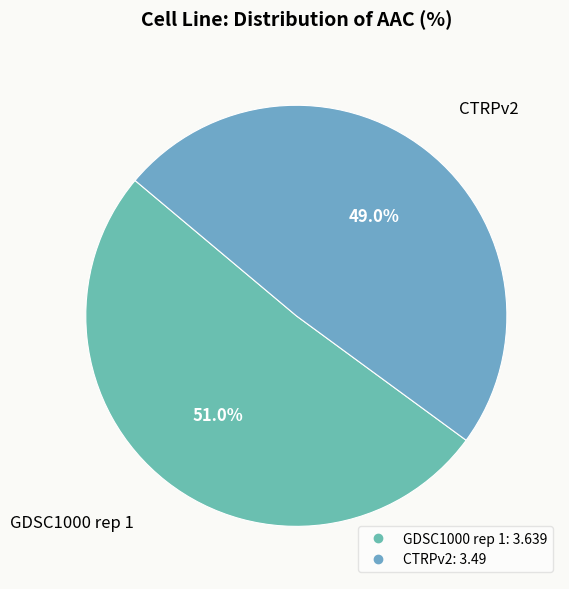

How many segments does this pie chart have?

2